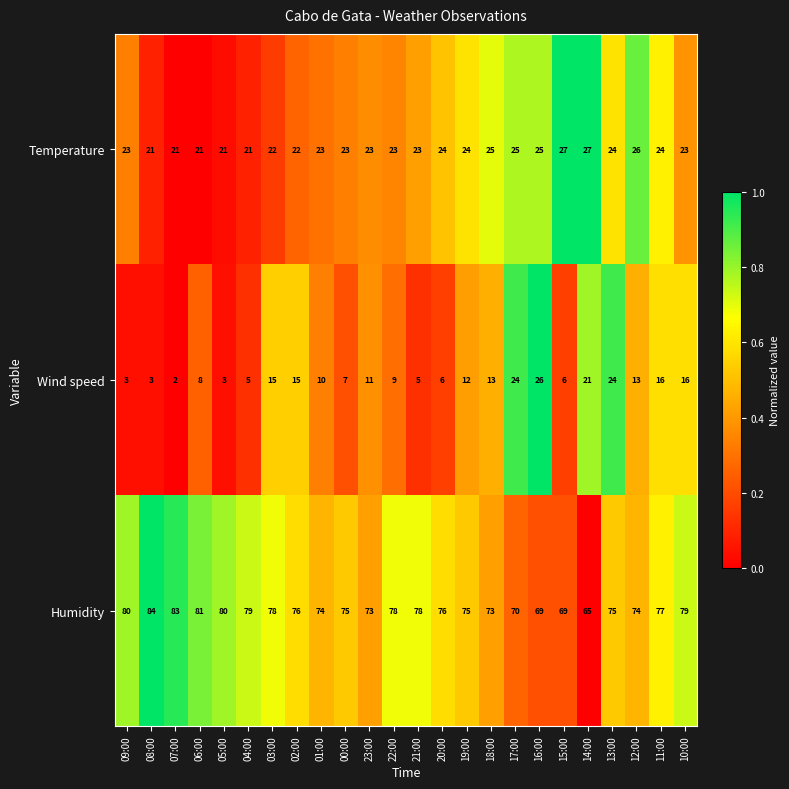

True or false: Wind speed has a value of 15 at 03:00.

True